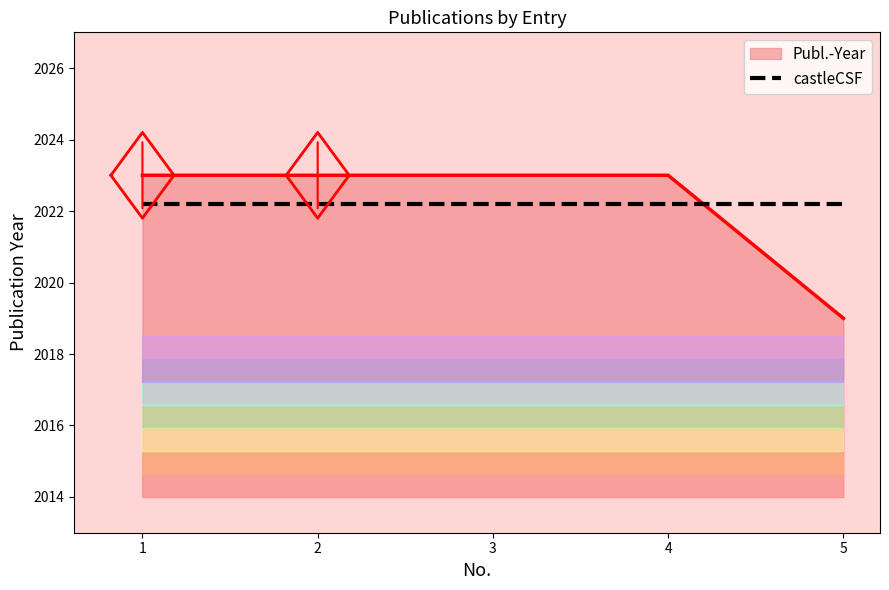

At which label is the value closest to 2021?

1